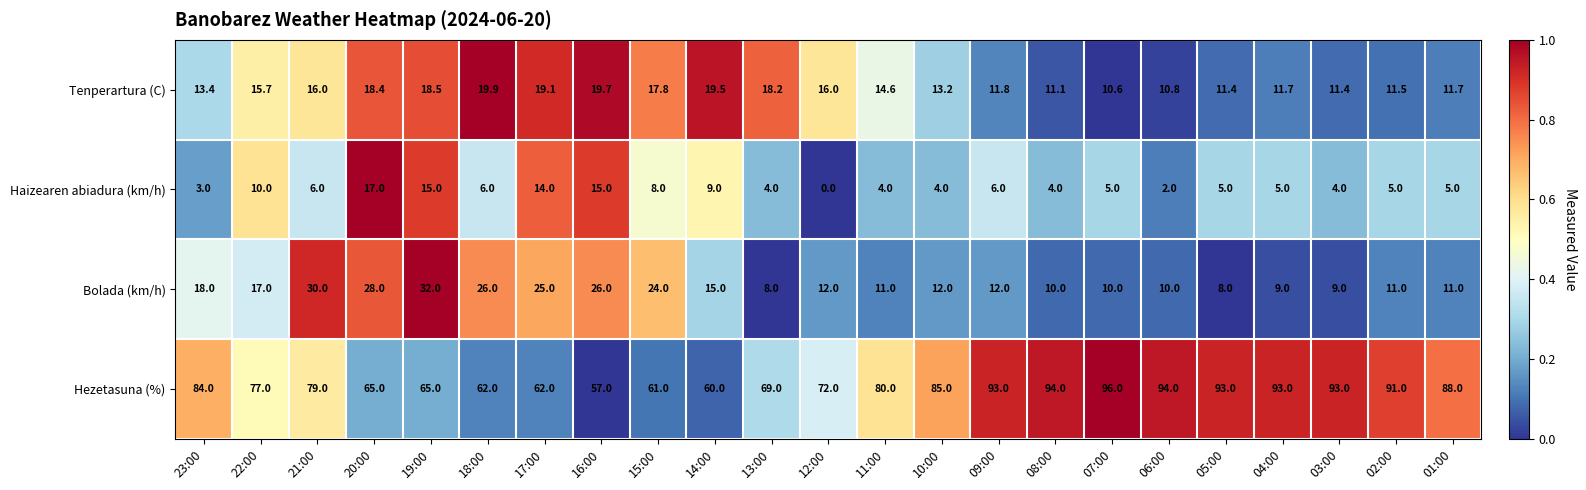

What is the difference between the highest and lowest values at 07:00?

91.0